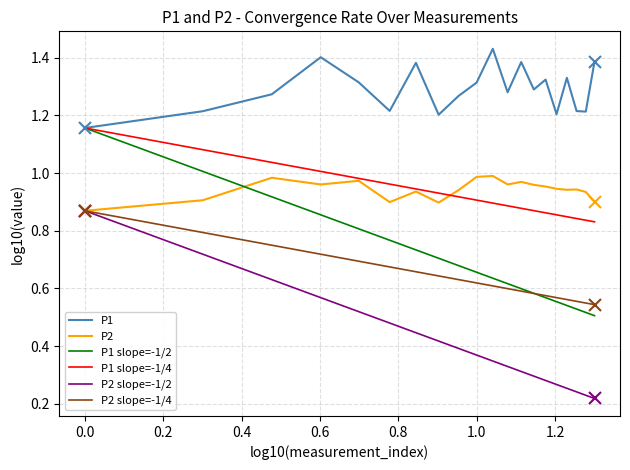

True or false: P2 and P1 slope=-1/4 intersect in this chart.

True